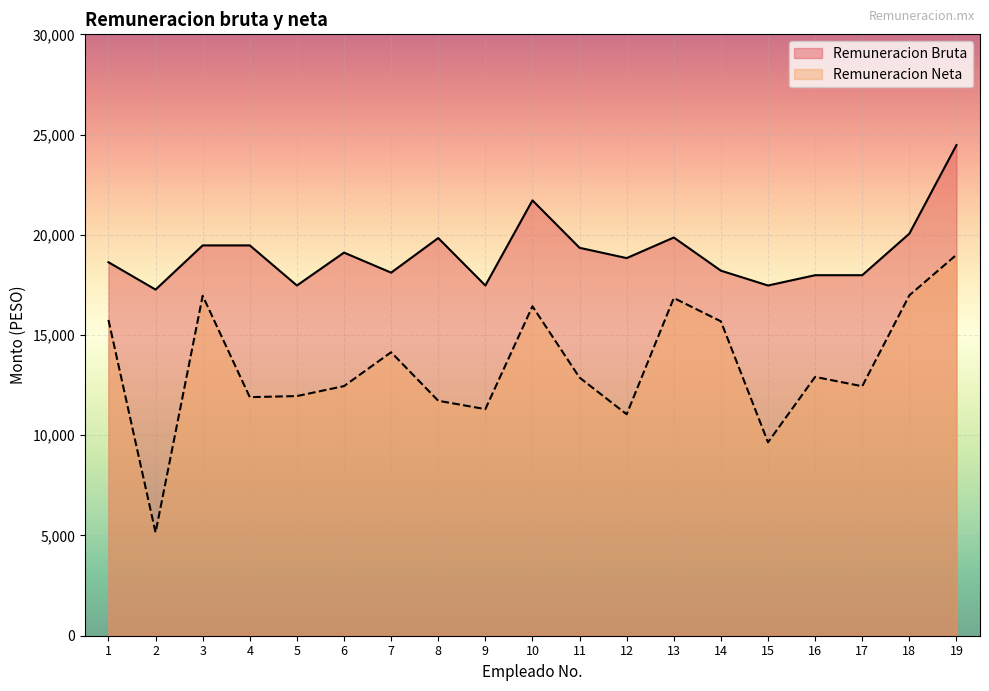

What is the value of the Remuneracion Bruta point at the 16th from the left?

17984.6